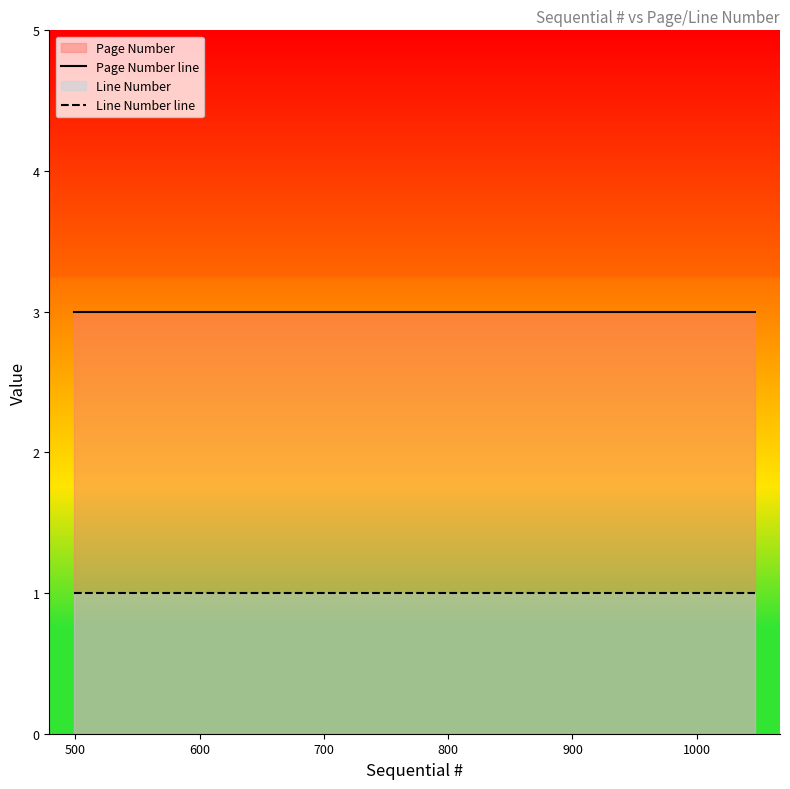

Which series has the largest total across all categories?

Page Number line